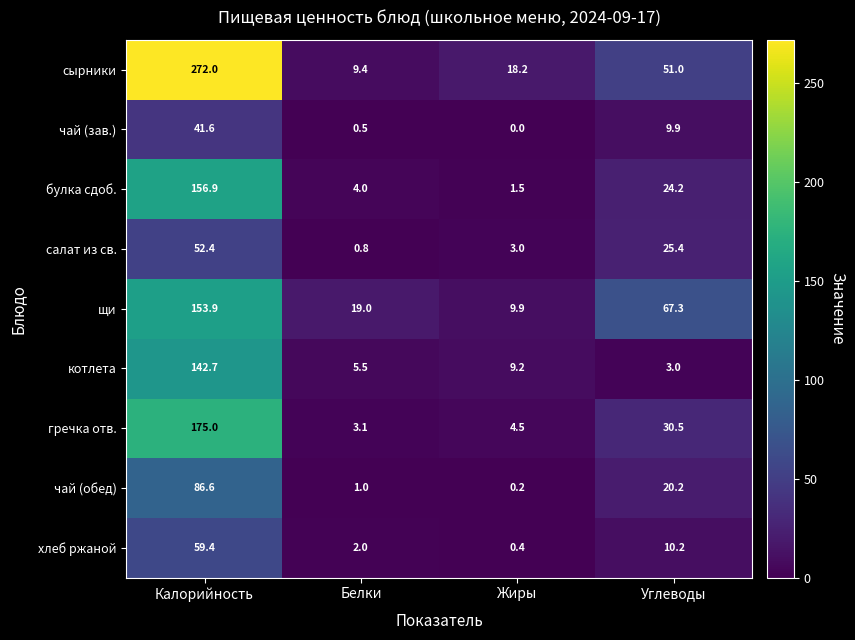

What is the sum of the хлеб ржаной values at Белки and Жиры?

2.4